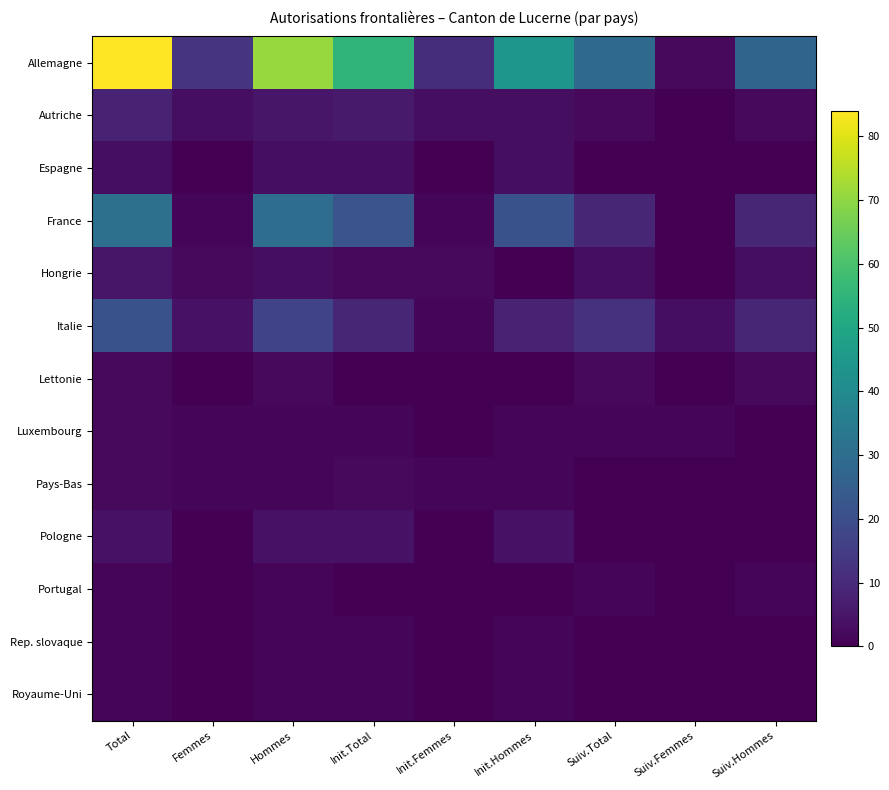

Reading left to right, what are all the values shown in this chart?

Allemagne: Total=84	Femmes=13	Hommes=71	Init.Total=55	Init.Femmes=11	Init.Hommes=44	Suiv.Total=29	Suiv.Femmes=2	Suiv.Hommes=27
Autriche: Total=8	Femmes=3	Hommes=5	Init.Total=6	Init.Femmes=3	Init.Hommes=3	Suiv.Total=2	Suiv.Femmes=0	Suiv.Hommes=2
Espagne: Total=3	Femmes=0	Hommes=3	Init.Total=3	Init.Femmes=0	Init.Hommes=3	Suiv.Total=0	Suiv.Femmes=0	Suiv.Hommes=0
France: Total=31	Femmes=1	Hommes=30	Init.Total=22	Init.Femmes=1	Init.Hommes=21	Suiv.Total=9	Suiv.Femmes=0	Suiv.Hommes=9
Hongrie: Total=5	Femmes=2	Hommes=3	Init.Total=2	Init.Femmes=2	Init.Hommes=0	Suiv.Total=3	Suiv.Femmes=0	Suiv.Hommes=3
Italie: Total=21	Femmes=4	Hommes=17	Init.Total=9	Init.Femmes=1	Init.Hommes=8	Suiv.Total=12	Suiv.Femmes=3	Suiv.Hommes=9
Lettonie: Total=2	Femmes=0	Hommes=2	Init.Total=0	Init.Femmes=0	Init.Hommes=0	Suiv.Total=2	Suiv.Femmes=0	Suiv.Hommes=2
Luxembourg: Total=2	Femmes=1	Hommes=1	Init.Total=1	Init.Femmes=0	Init.Hommes=1	Suiv.Total=1	Suiv.Femmes=1	Suiv.Hommes=0
Pays-Bas: Total=2	Femmes=1	Hommes=1	Init.Total=2	Init.Femmes=1	Init.Hommes=1	Suiv.Total=0	Suiv.Femmes=0	Suiv.Hommes=0
Pologne: Total=4	Femmes=0	Hommes=4	Init.Total=4	Init.Femmes=0	Init.Hommes=4	Suiv.Total=0	Suiv.Femmes=0	Suiv.Hommes=0
Portugal: Total=1	Femmes=0	Hommes=1	Init.Total=0	Init.Femmes=0	Init.Hommes=0	Suiv.Total=1	Suiv.Femmes=0	Suiv.Hommes=1
Rep. slovaque: Total=1	Femmes=0	Hommes=1	Init.Total=1	Init.Femmes=0	Init.Hommes=1	Suiv.Total=0	Suiv.Femmes=0	Suiv.Hommes=0
Royaume-Uni: Total=1	Femmes=0	Hommes=1	Init.Total=1	Init.Femmes=0	Init.Hommes=1	Suiv.Total=0	Suiv.Femmes=0	Suiv.Hommes=0